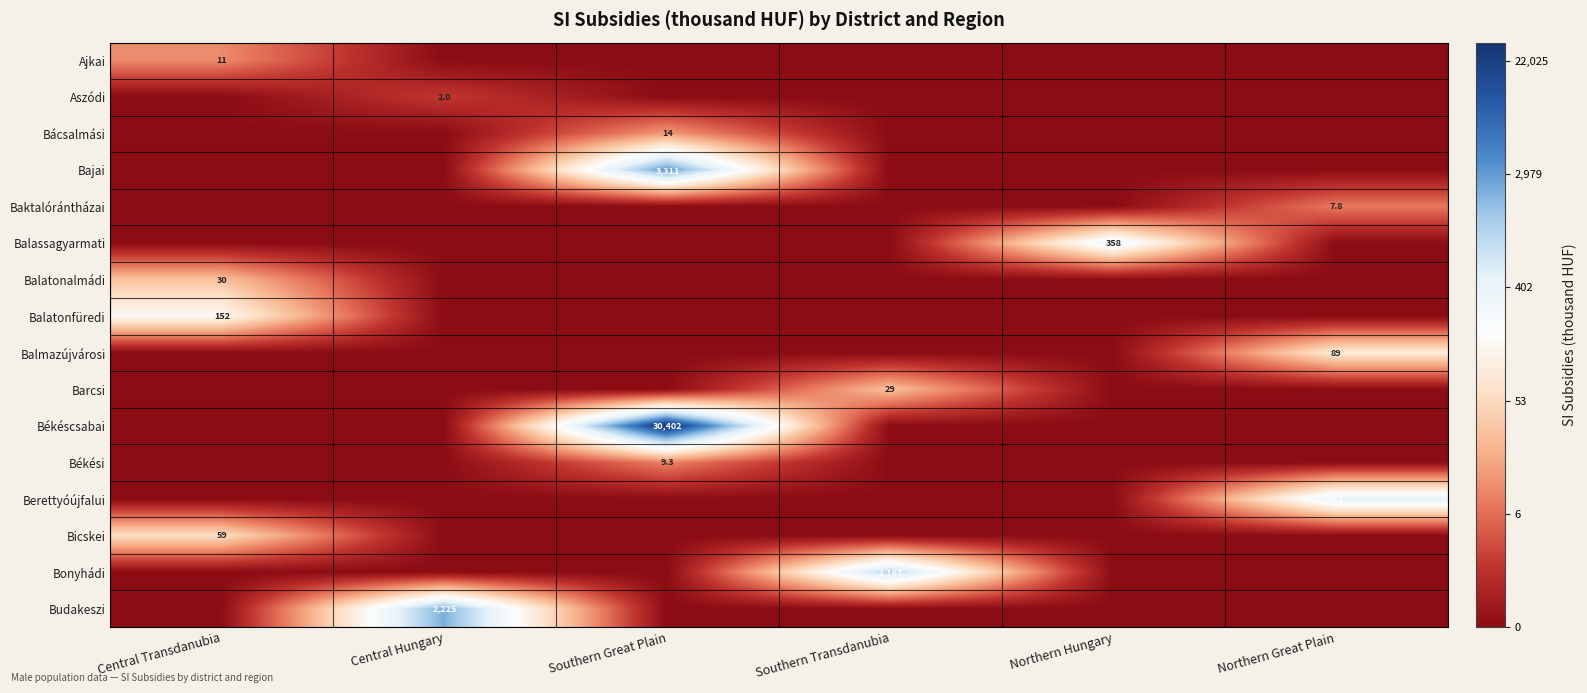

Is it true that Barcsi equals 7.0 at Southern Transdanubia?

False